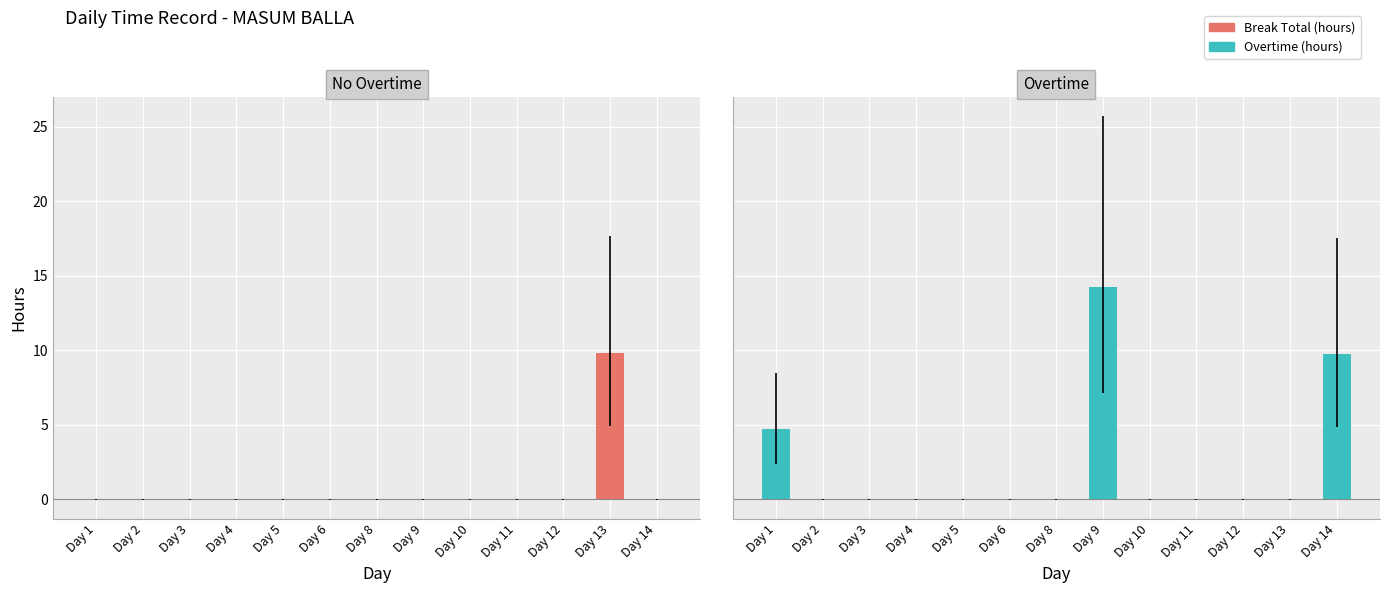

What is the maximum value shown in the chart?

14.3